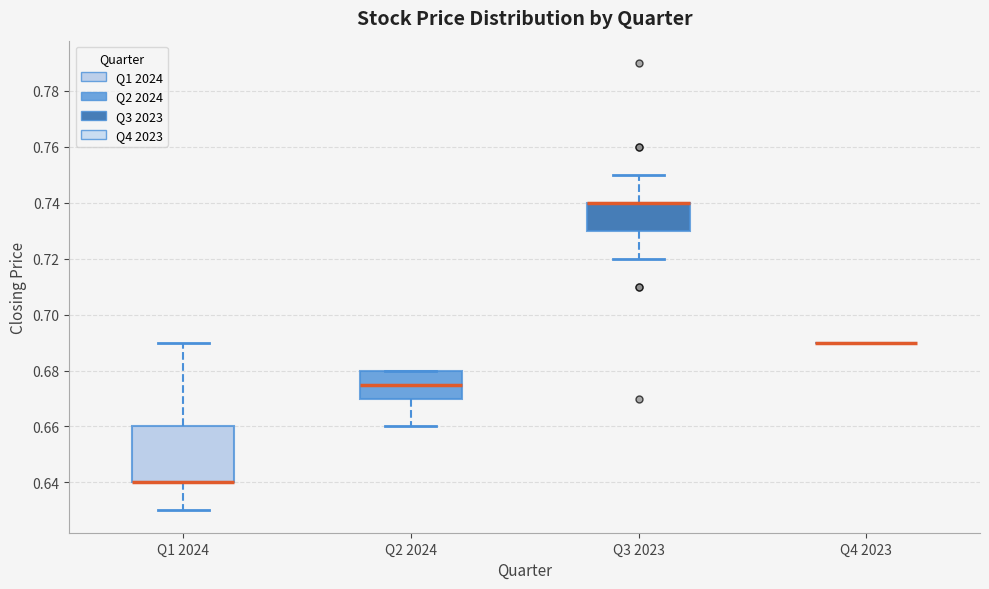

Reading left to right, read every box against the y-axis: the position of its median line, the range the box covers, and the ends of its whiskers. The values are not printed on the chart, so give them approximately, as read against the axis.

Q1 2024: median 0.640 (drawn on the box's lower edge), box 0.640 to 0.660, whiskers 0.630 to 0.690
Q2 2024: median 0.676, box 0.670 to 0.680, whiskers 0.660 to 0.680
Q3 2023: median 0.740 (drawn on the box's upper edge), box 0.730 to 0.740, whiskers 0.720 to 0.750
Q4 2023: box collapsed to a line at 0.690, whiskers 0.690 to 0.690